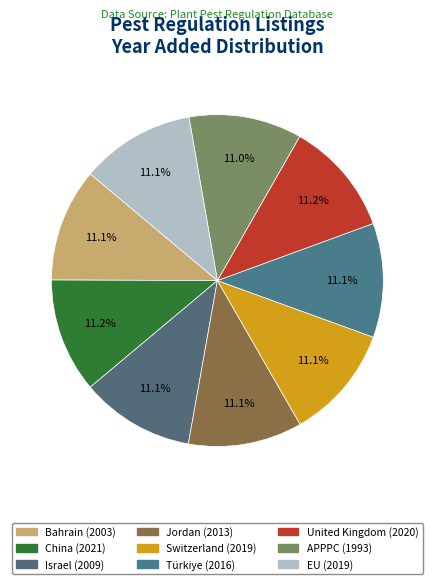

Which slice is the largest?

China